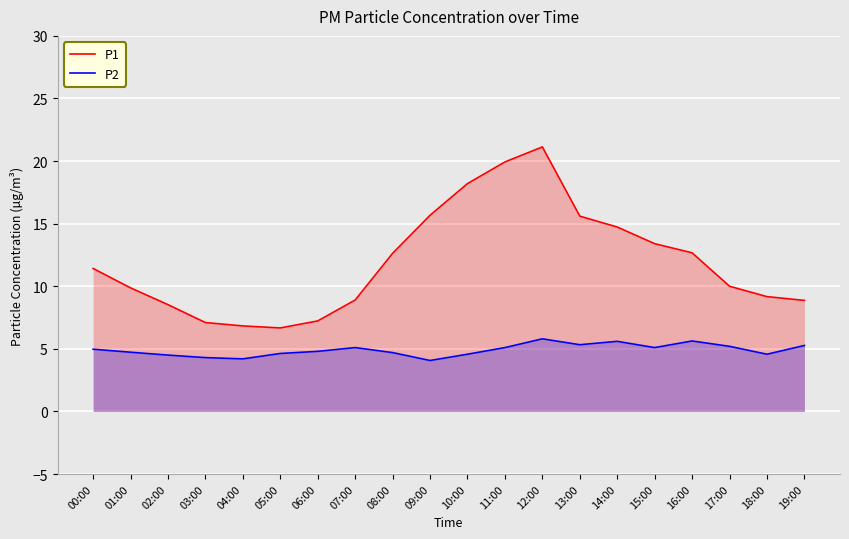

Reading right to left, list all the values displayed in this chart.

P1: 19:00=8.9	18:00=9.2	17:00=10.0	16:00=12.7	15:00=13.4	14:00=14.7	13:00=15.6	12:00=21.1	11:00=19.9	10:00=18.2	09:00=15.7	08:00=12.6	07:00=8.9	06:00=7.2	05:00=6.7	04:00=6.8	03:00=7.1	02:00=8.5	01:00=9.9	00:00=11.4
P2: 19:00=5.3	18:00=4.6	17:00=5.2	16:00=5.6	15:00=5.1	14:00=5.6	13:00=5.3	12:00=5.8	11:00=5.1	10:00=4.6	09:00=4.1	08:00=4.7	07:00=5.1	06:00=4.8	05:00=4.6	04:00=4.2	03:00=4.3	02:00=4.5	01:00=4.7	00:00=5.0